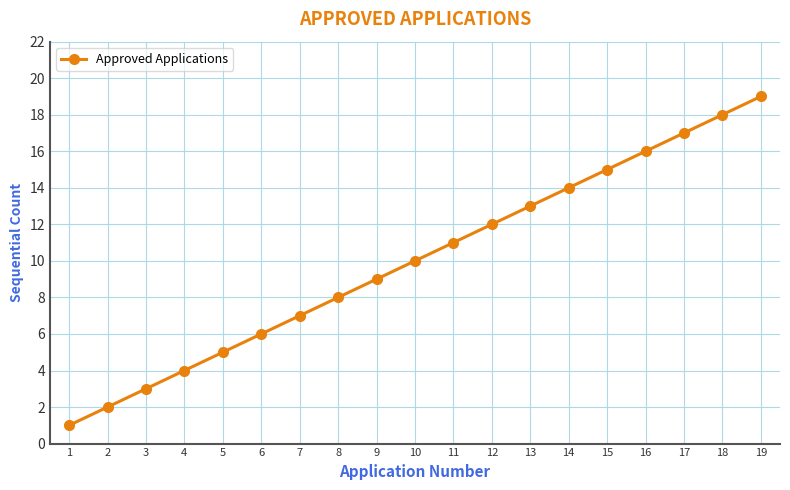

List the labels in order of value, smallest first.

1, 2, 3, 4, 5, 6, 7, 8, 9, 10, 11, 12, 13, 14, 15, 16, 17, 18, 19